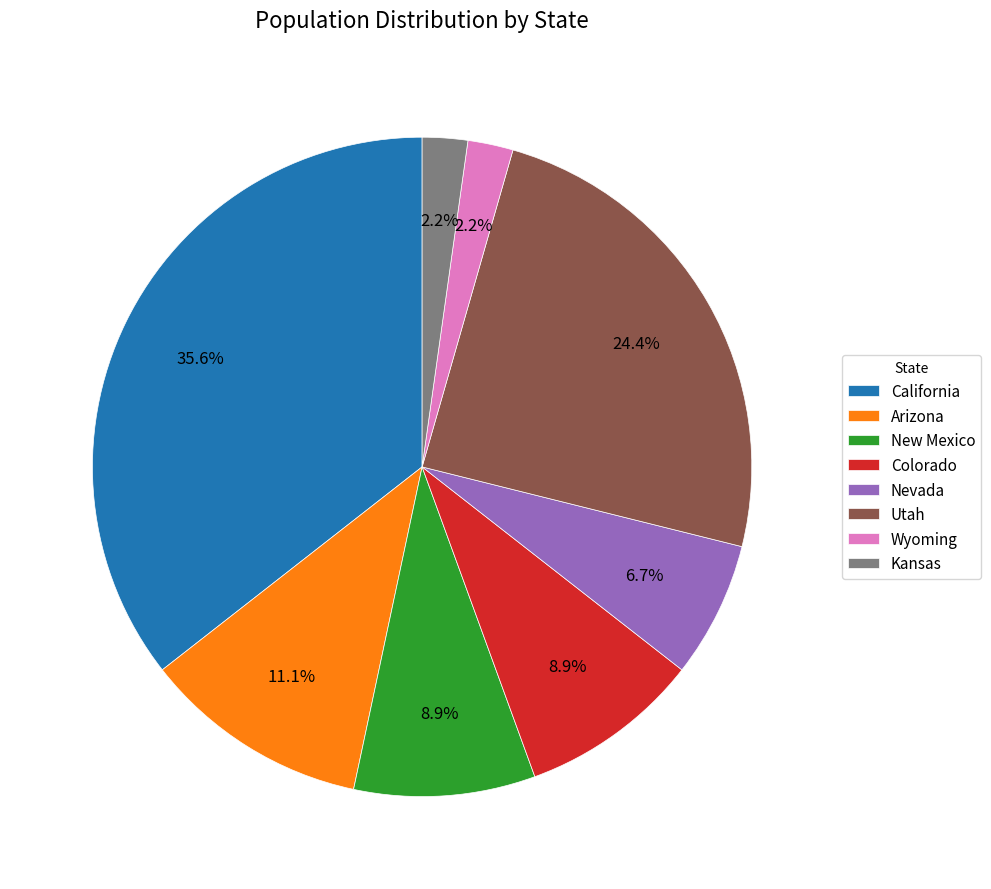

Do Utah and Kansas together represent more than half of the pie?

No